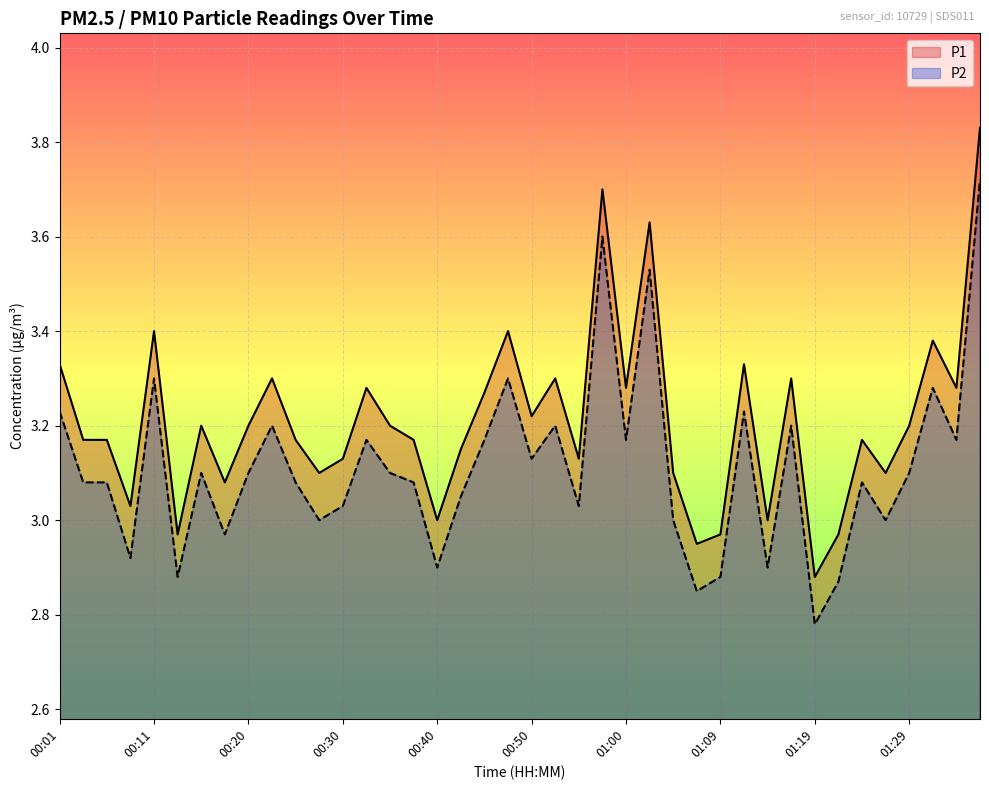

What is the difference between the second highest and minimum values in the P2 series?

0.8